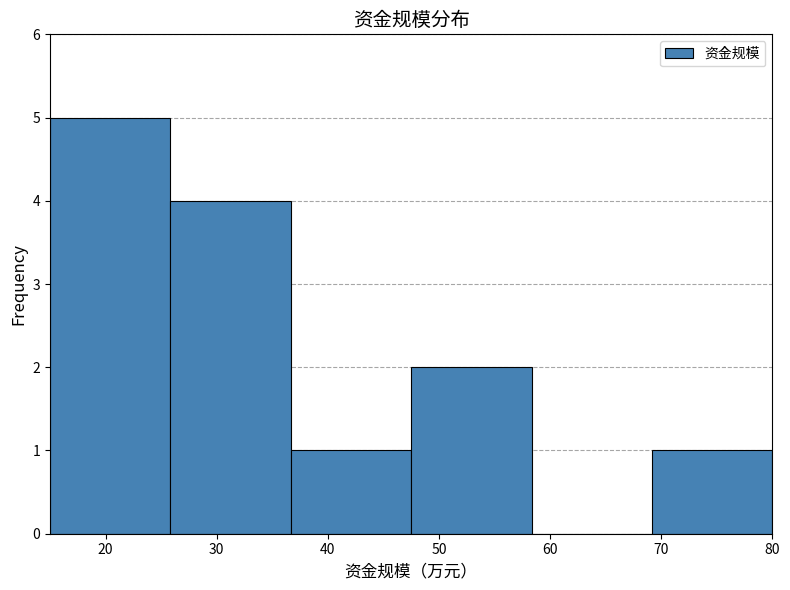

Reading left to right, transcribe this chart: for each bar, give the range it covers on the x-axis and its height. Neither the bar edges nor the heights are printed on the chart, so give them approximately, as read against the axes.

15 to 26: 5
26 to 37: 4
37 to 48: 1
48 to 58: 2
58 to 69: 0
69 to 80: 1